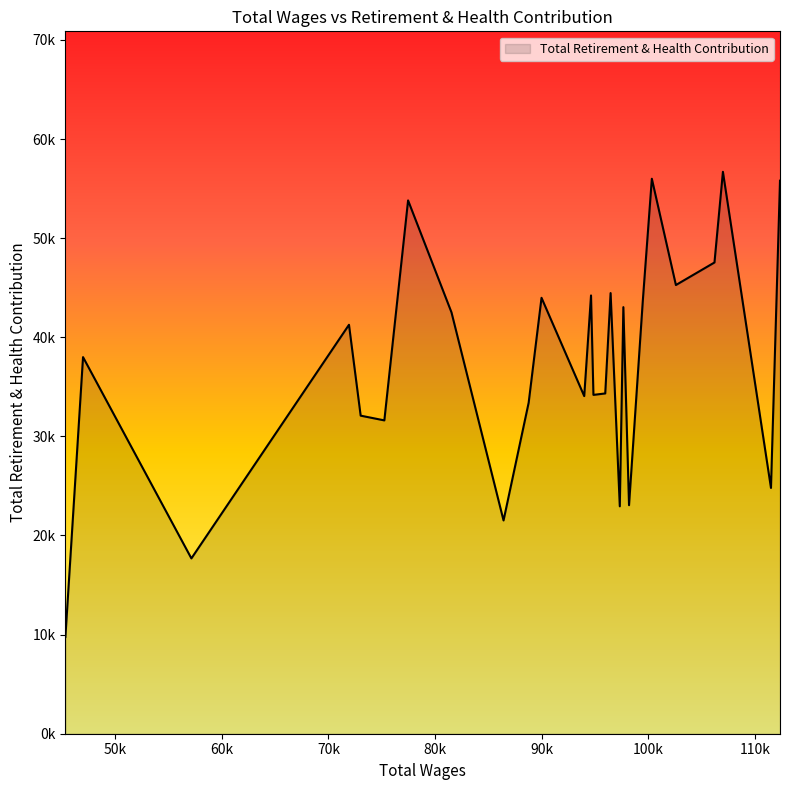

Does the chart have visible grid lines?

No